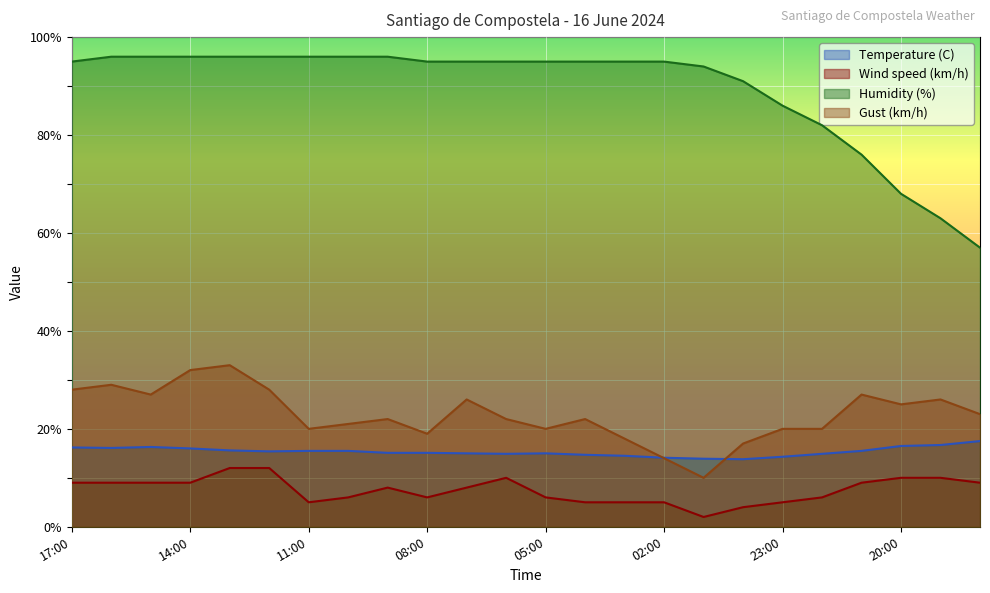

True or false: Humidity (%) and Wind speed (km/h) cross at least once.

False